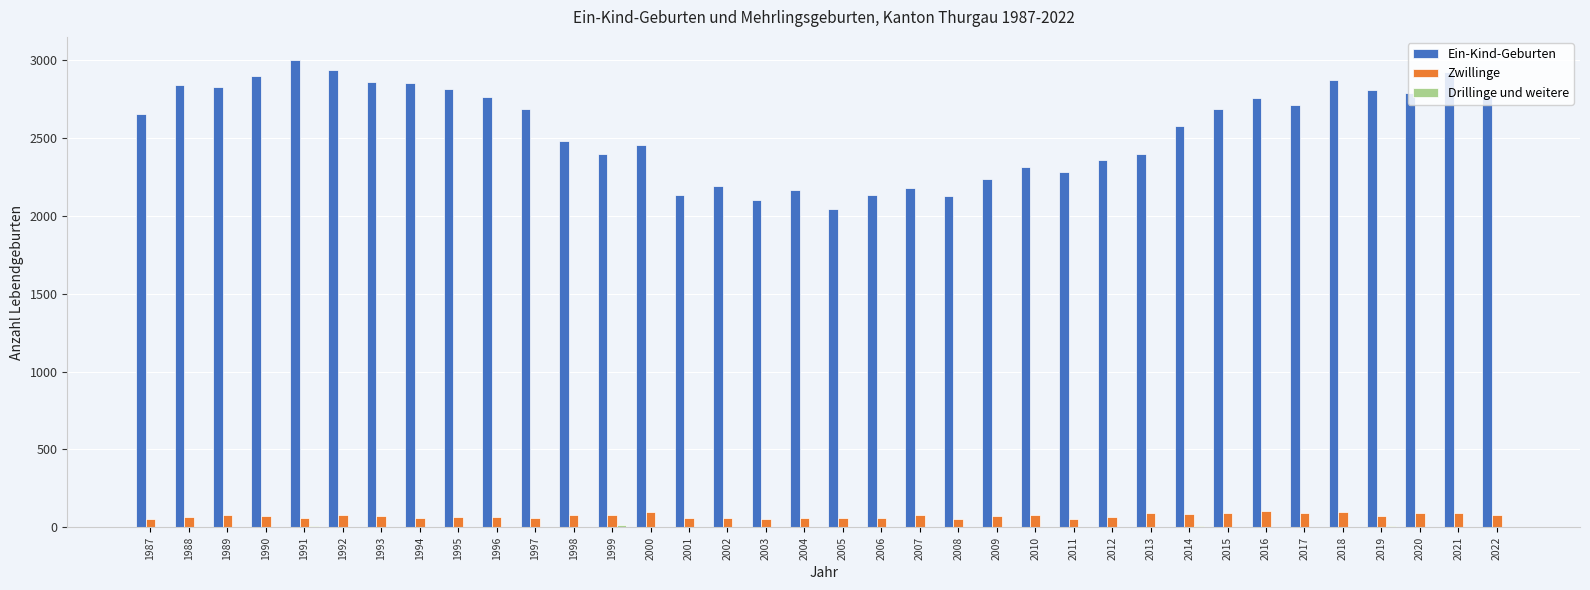

What is the sum of all Ein-Kind-Geburten values?

92018